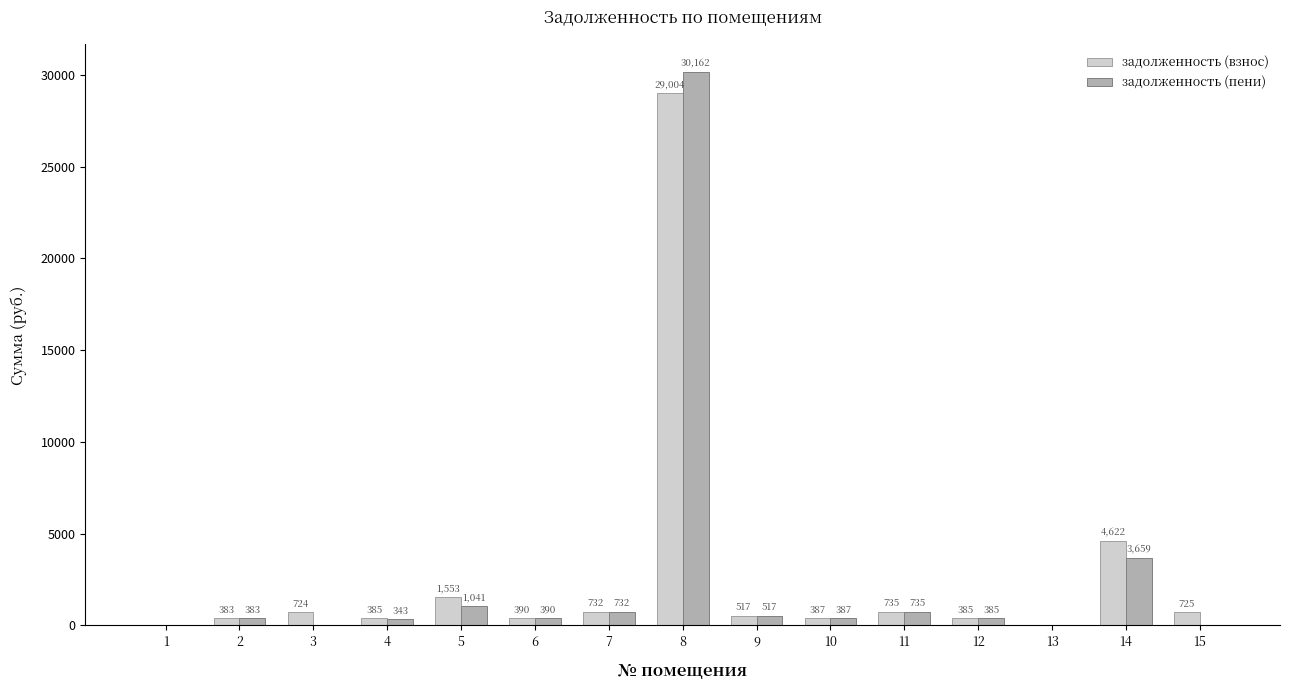

True or false: задолженность (пени) has a value of 15199.1 at 3.

False